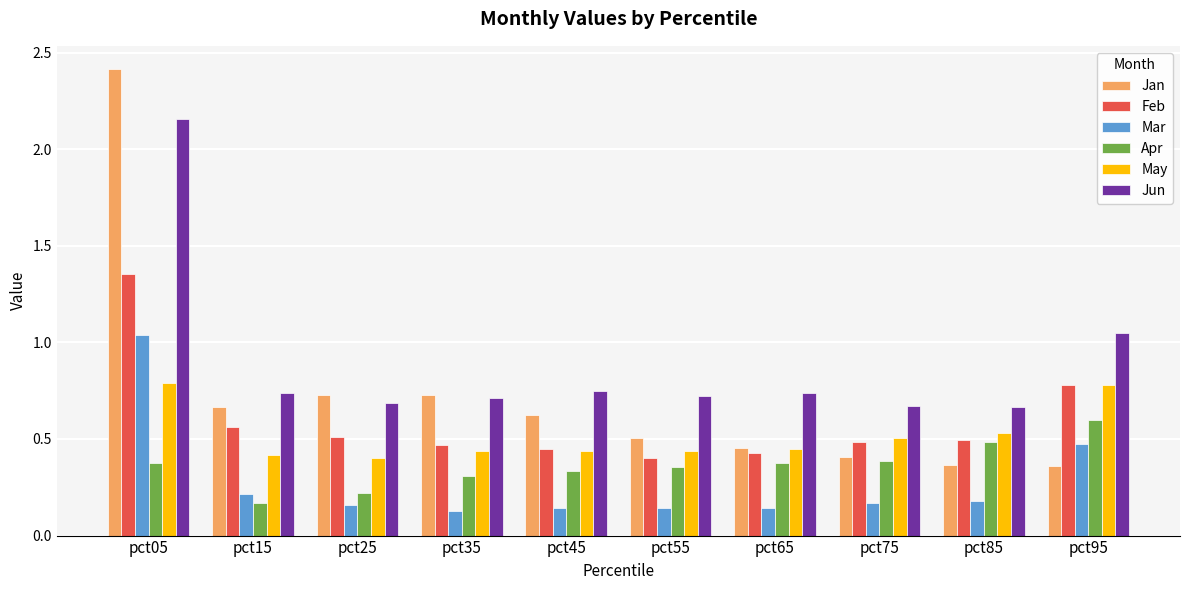

Which label corresponds to the largest value in the chart?

pct05